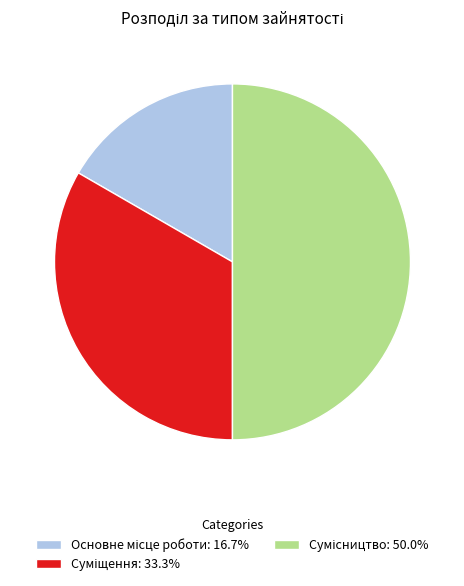

Is there a majority slice in this chart?

No